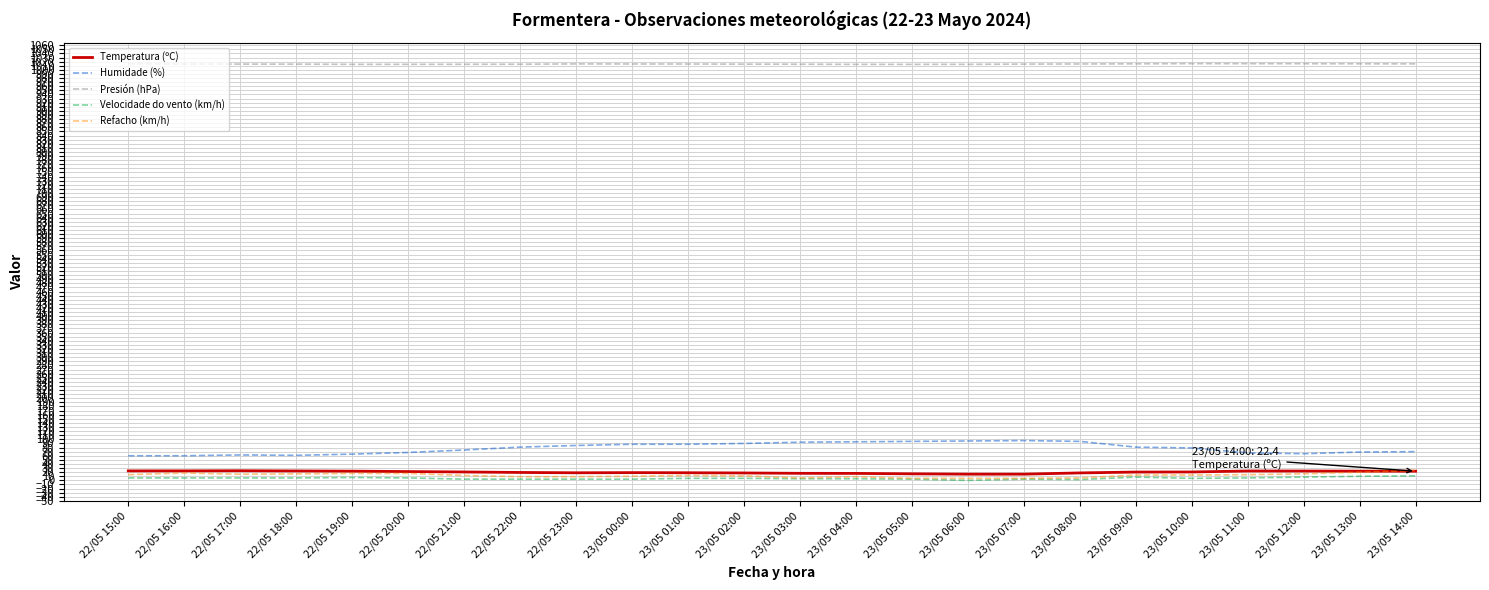

Which series has the widest spread of values?

Humidade (%)